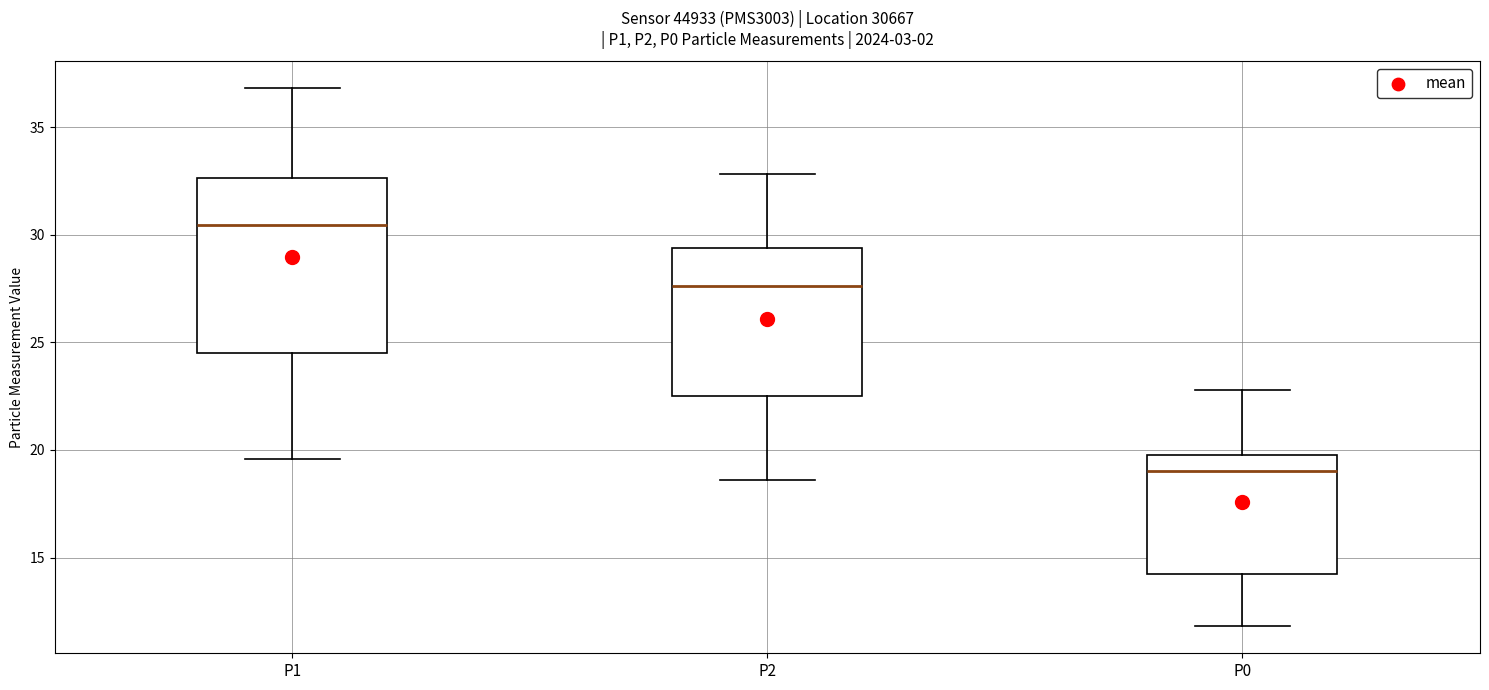

Reading left to right, read every box against the y-axis: the position of its median line, the range the box covers, and the ends of its whiskers. The values are not printed on the chart, so give them approximately, as read against the axis.

P1: median 30.5, box 24.5 to 32.5, whiskers 19.5 to 37.0
P2: median 27.5, box 22.5 to 29.5, whiskers 18.5 to 33.0
P0: median 19.0, box 14.5 to 20.0, whiskers 12.0 to 23.0